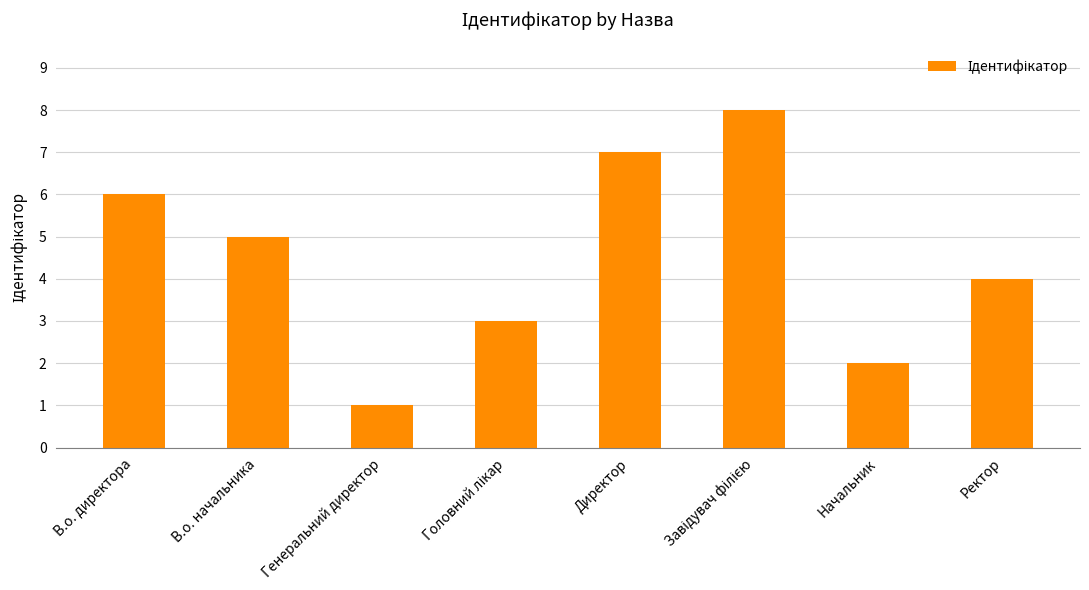

The value at В.о. директора is 6. True or false?

True